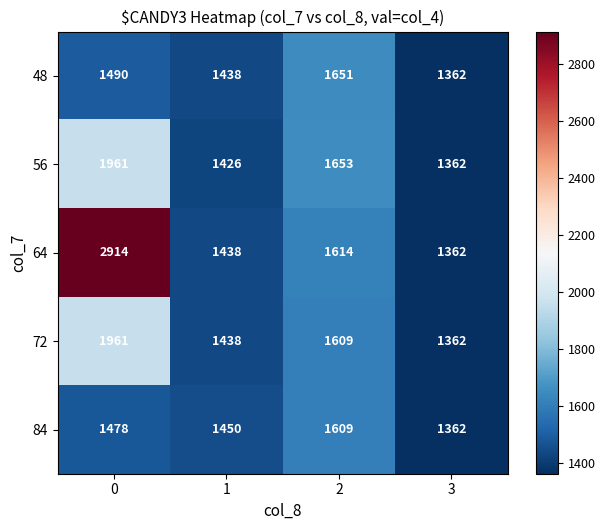

What is the sum of the 72 values at 2 and 0?

3570